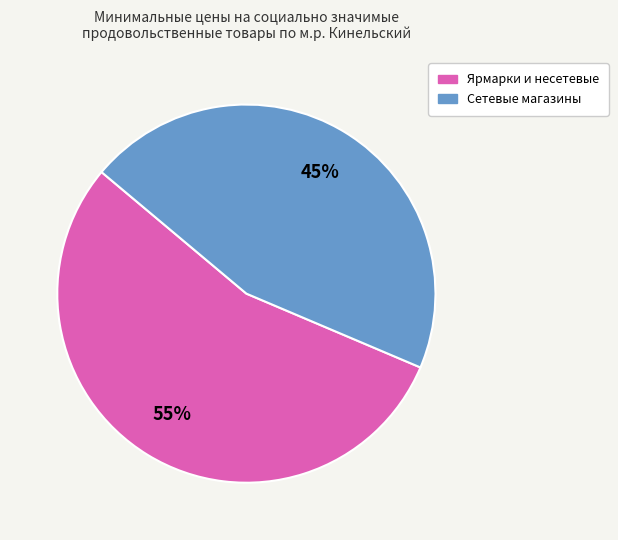

Is there any slice that represents more than half of the pie?

Yes